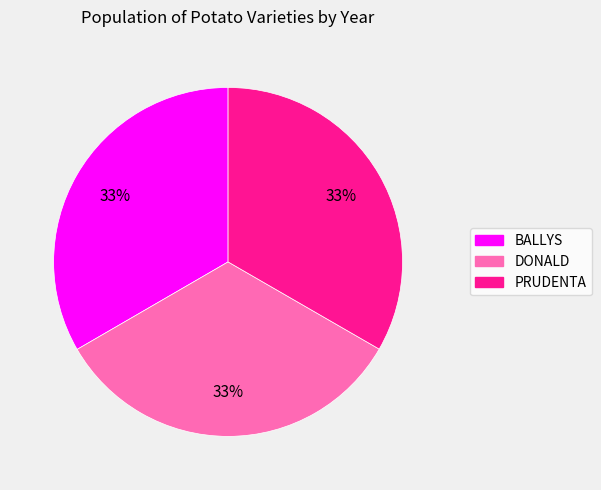

To the nearest percent, what is the average slice percentage?

33%